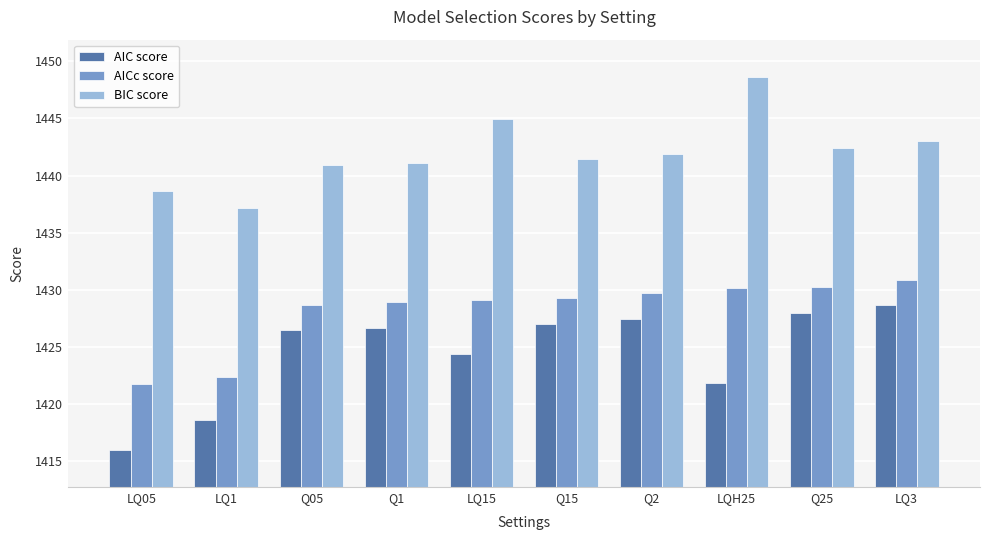

Rank the series by their maximum value, from highest to lowest.

BIC score, AICc score, AIC score